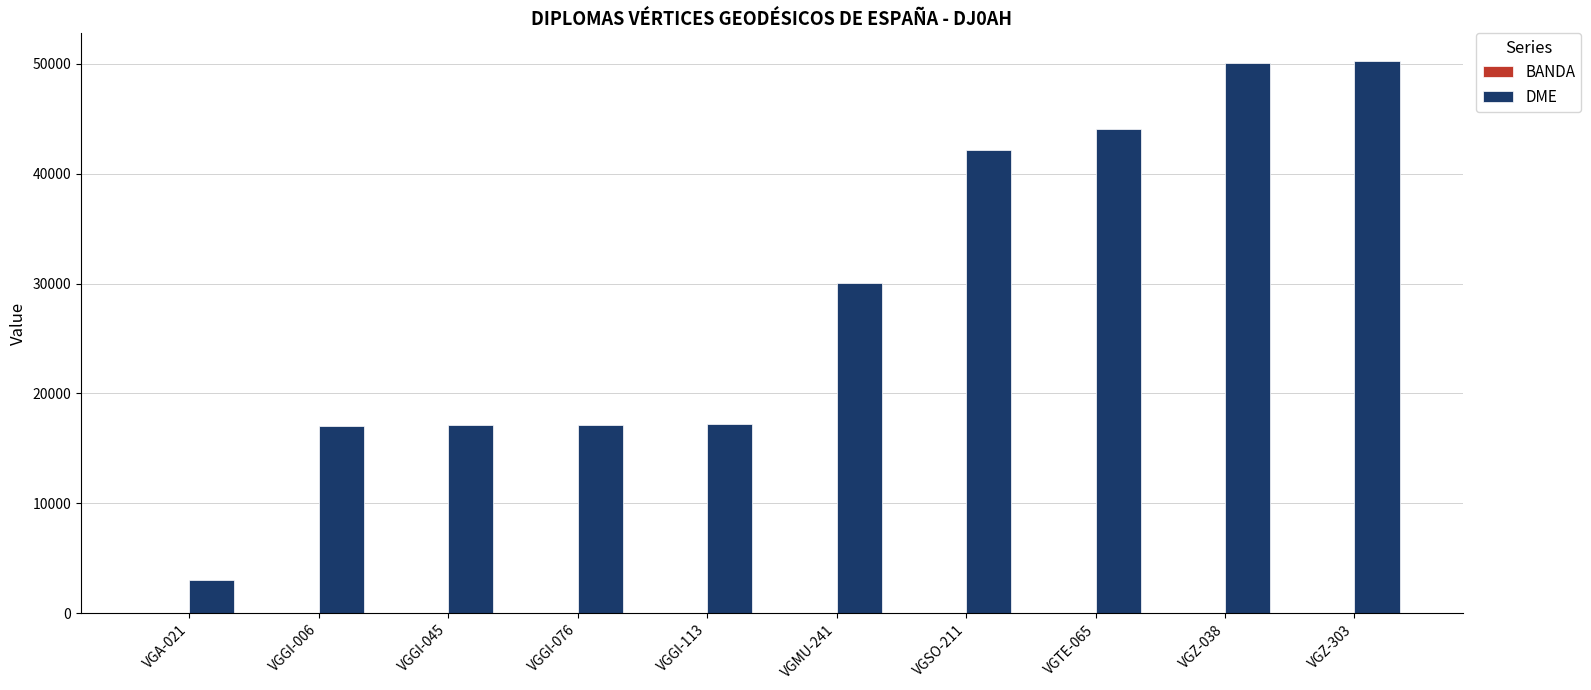

What is the maximum value for DME?

50252